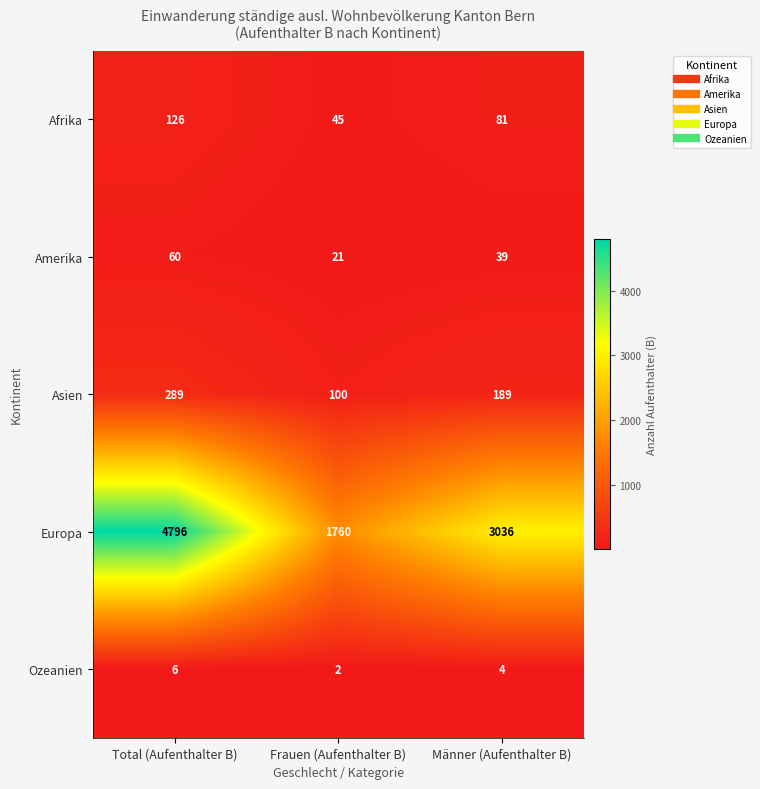

At which label does Asien reach its peak?

Total (Aufenthalter B)